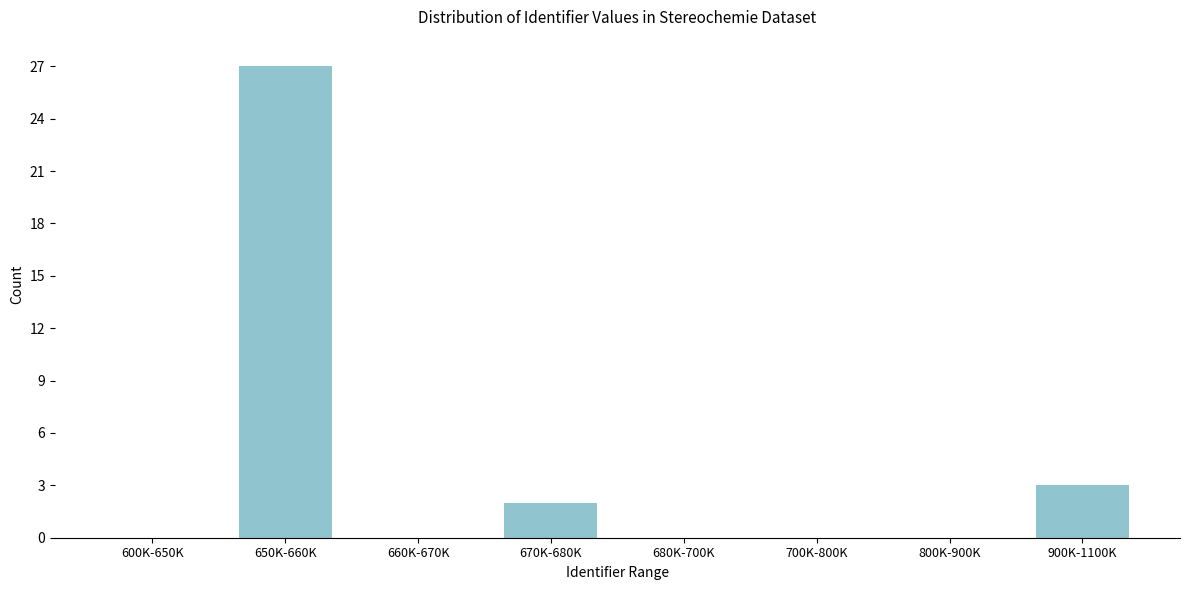

Reading left to right, what are all the values shown in this chart?

600K-650K=0	650K-660K=27	660K-670K=0	670K-680K=2	680K-700K=0	700K-800K=0	800K-900K=0	900K-1100K=3